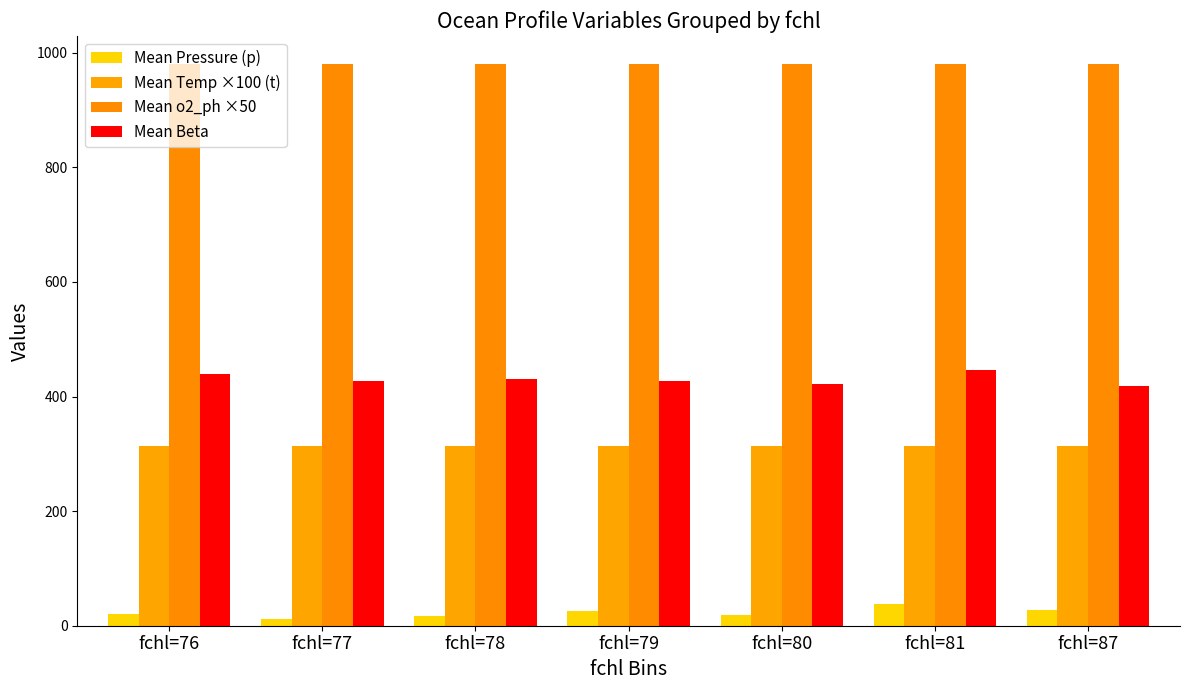

Count the number of data series in this chart.

4